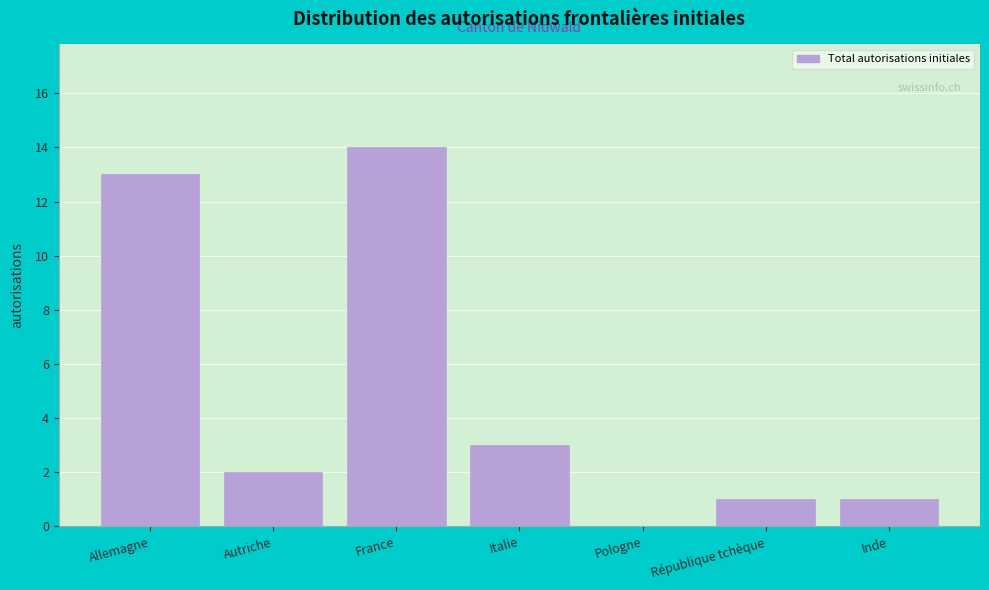

Reading left to right, list all the values displayed in this chart.

Allemagne=13	Autriche=2	France=14	Italie=3	Pologne=0	République tchèque=1	Inde=1